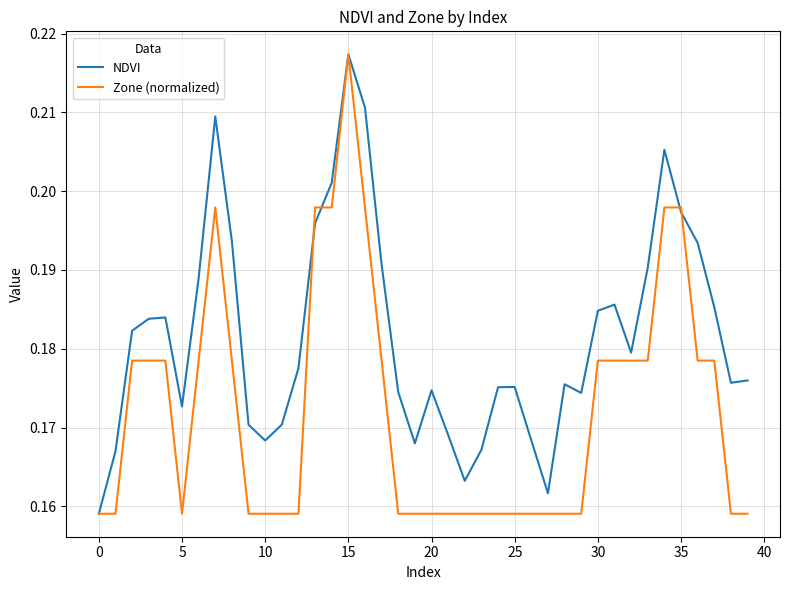

At how many categories does at least one series exceed 0?

40